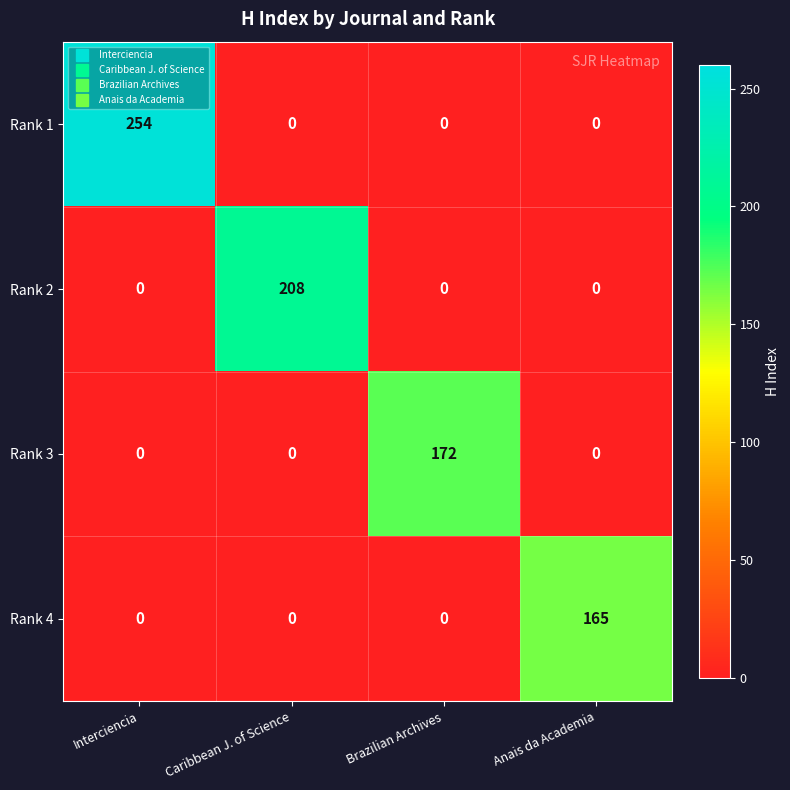

The Rank 2 series shows 0 at Anais da Academia. True or false?

True